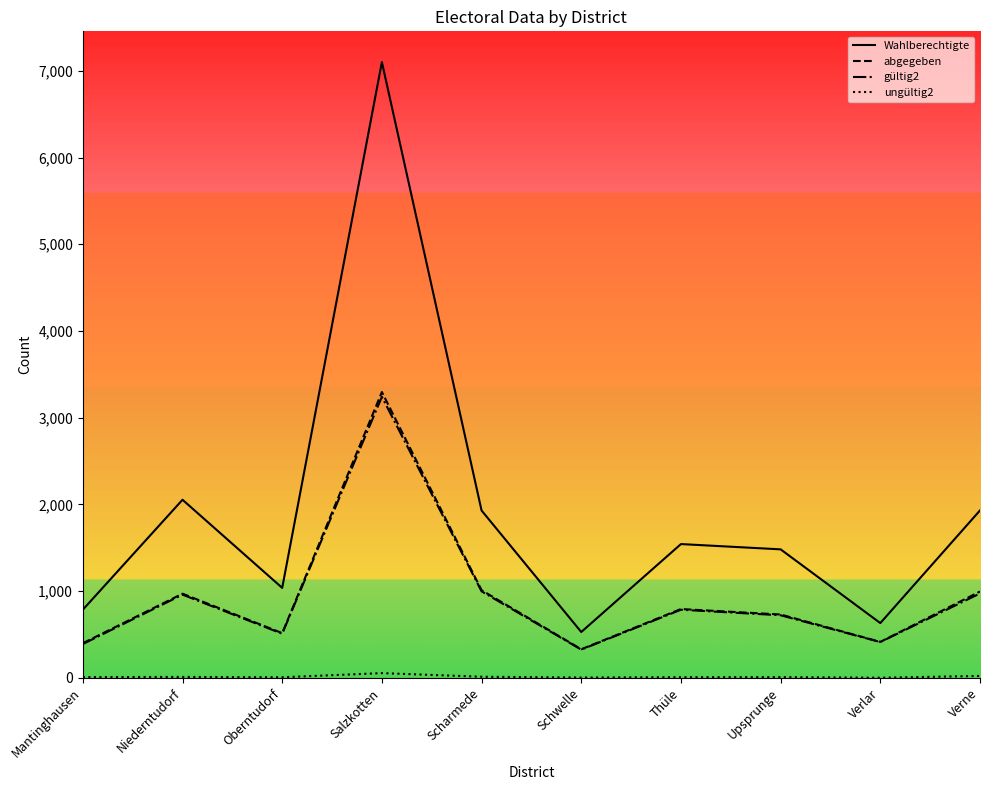

True or false: abgegeben and Wahlberechtigte cross at least once.

False